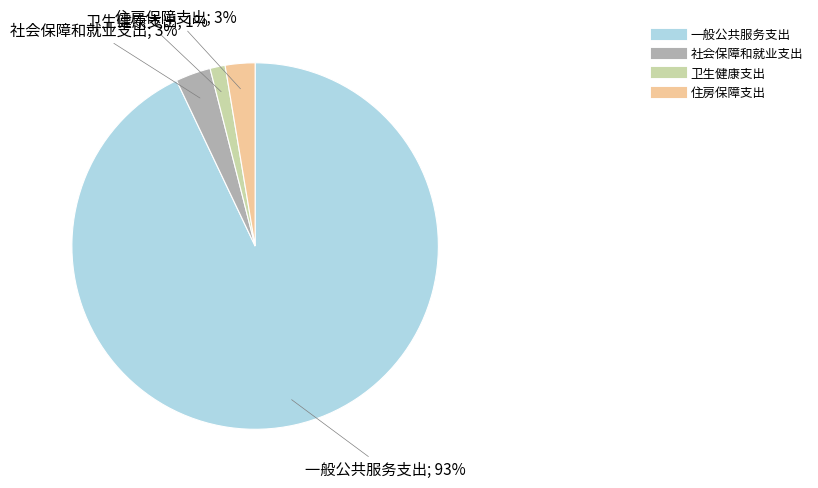

Which slice represents more than half of the pie?

一般公共服务支出